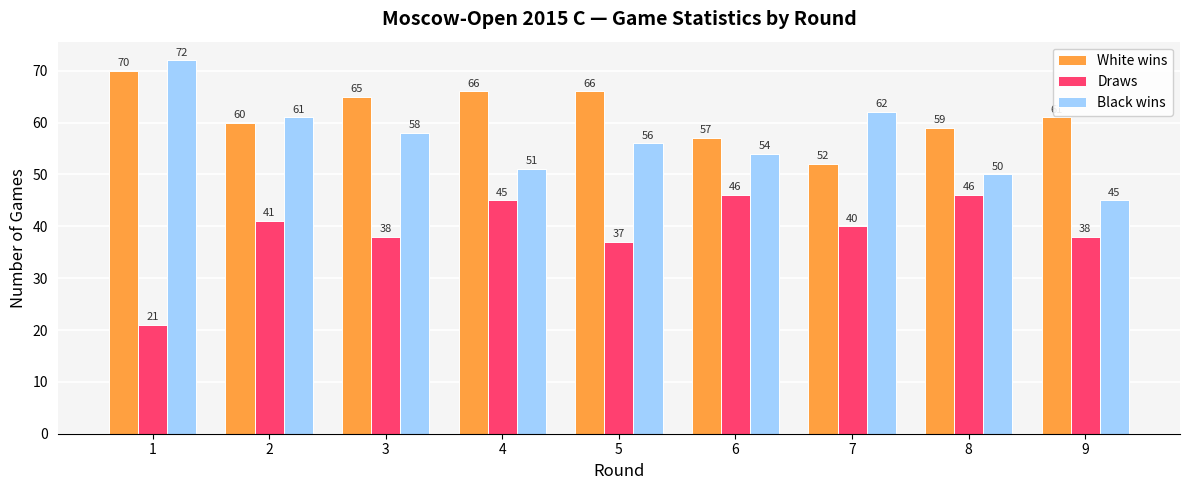

What is the total value across all series at 8?

155